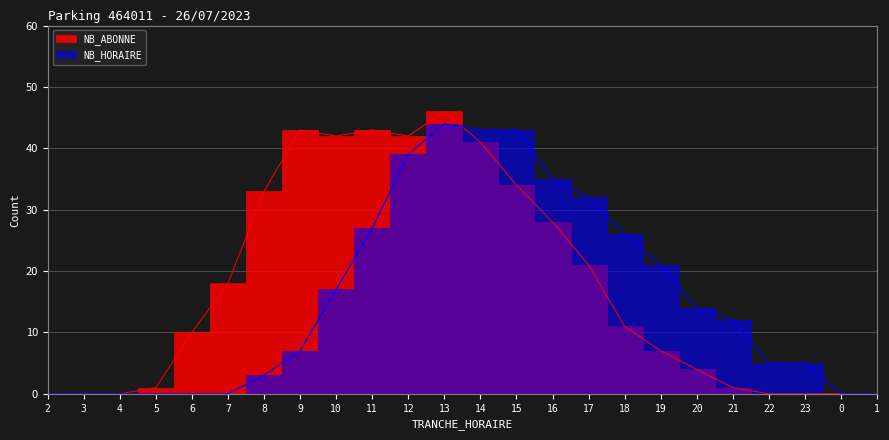

Is this an area chart (filled region under the line)?

No